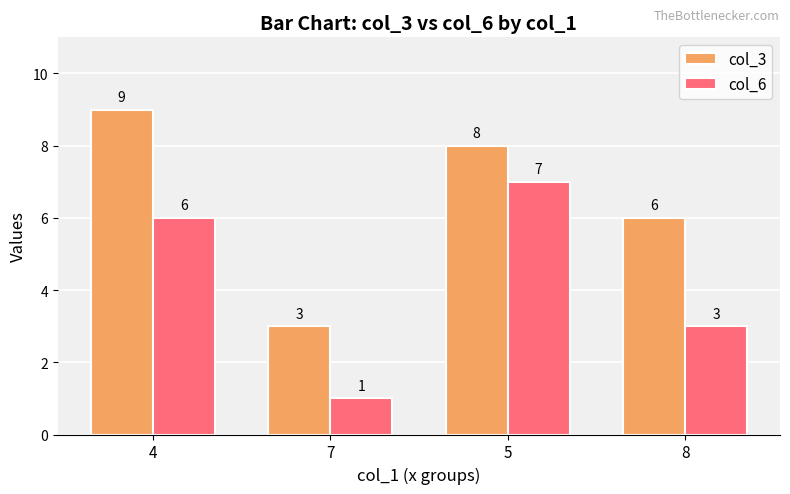

What is the average value of the col_6 series?

4